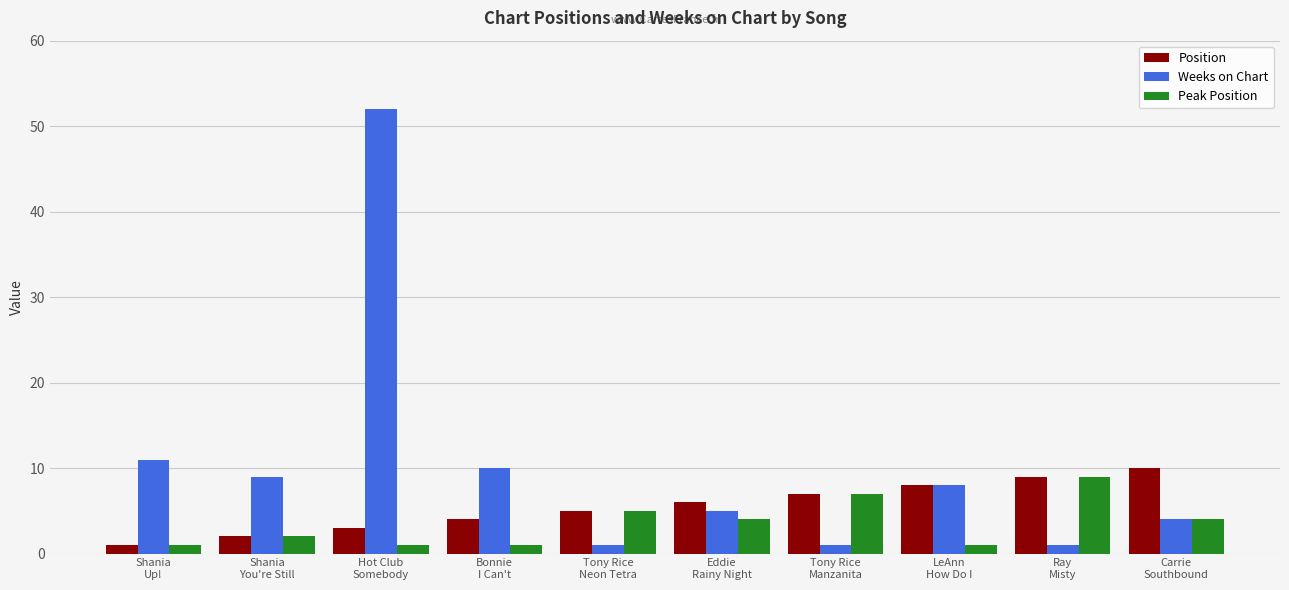

What value does the Weeks on Chart series have at Shania
You're Still?

9